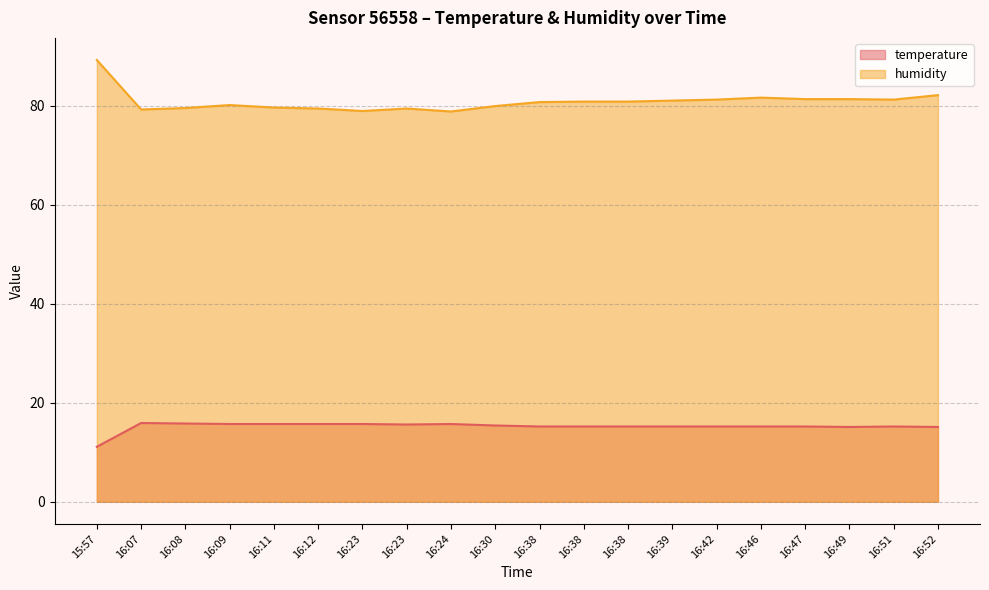

What is the difference between the maximum and minimum values in the humidity series?

10.4